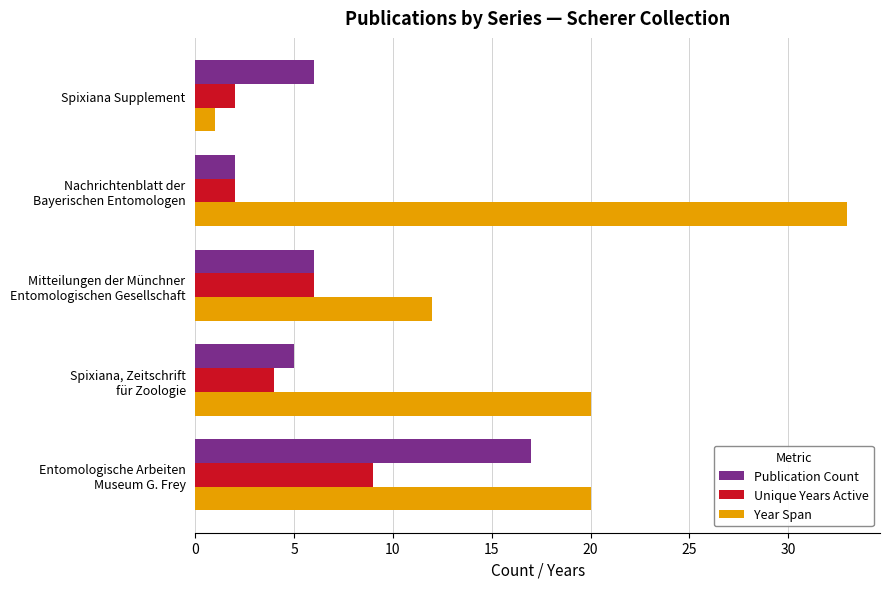

What is the maximum value shown in the chart?

33